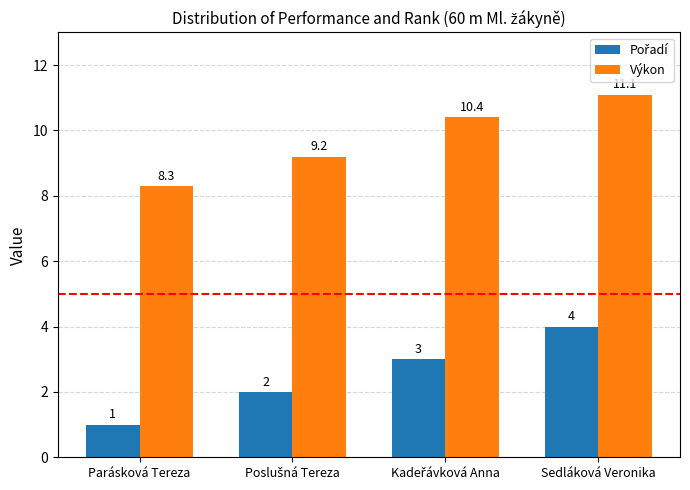

At which category is the sum across all series the highest?

Sedláková Veronika